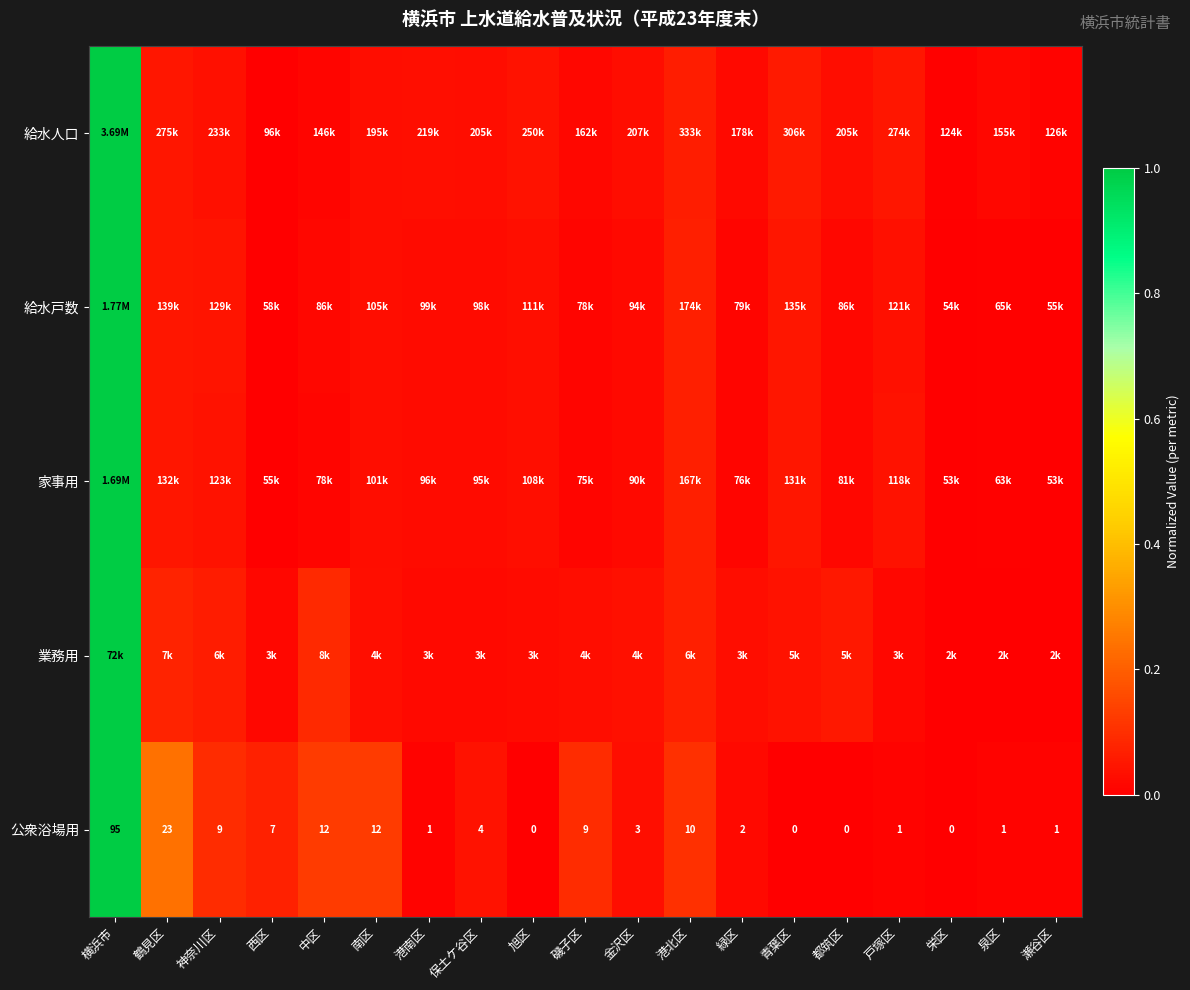

At which label is 公衆浴場用 closest to 47?

鶴見区